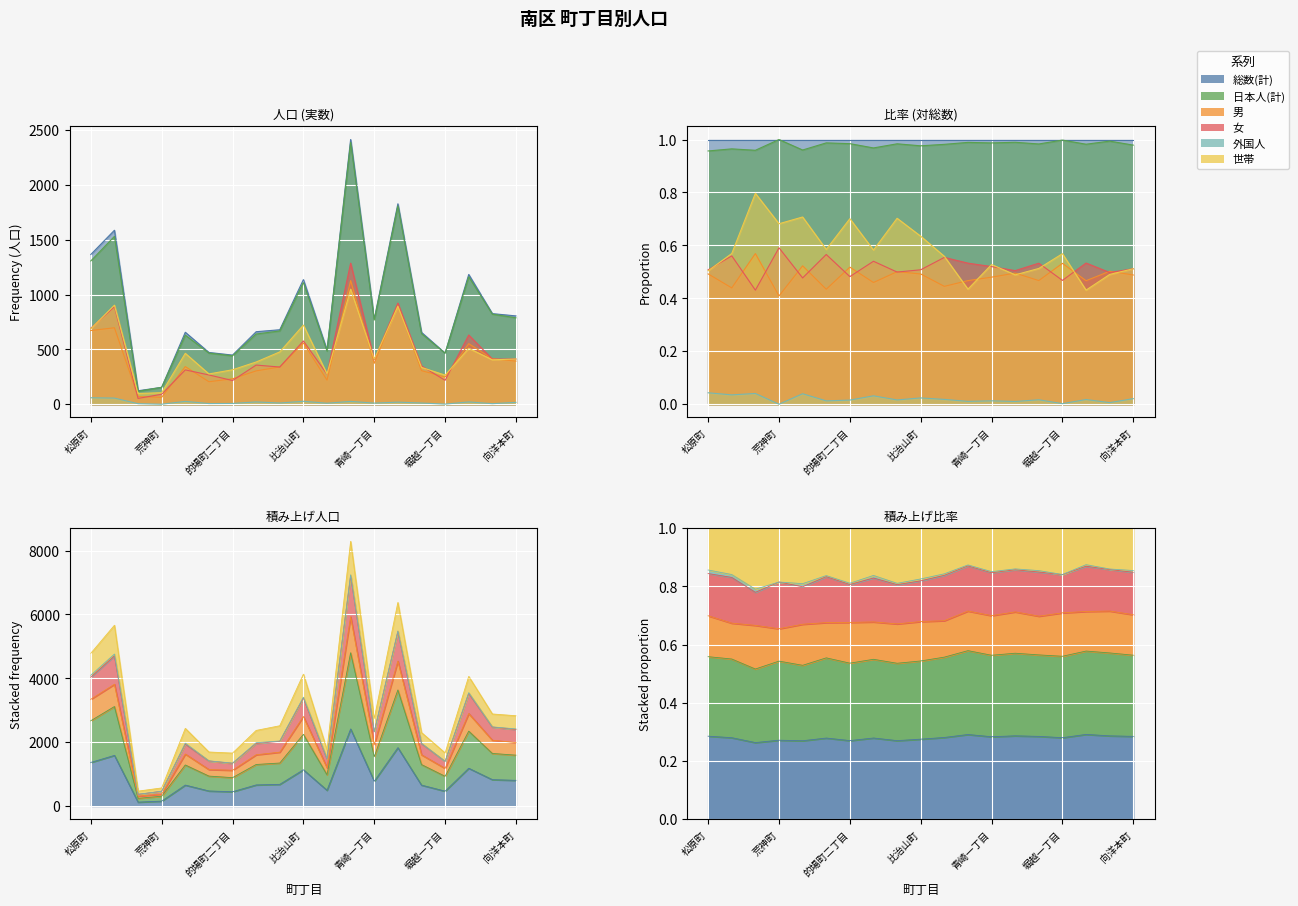

At which category does 女 reach its first local peak?

大須賀町